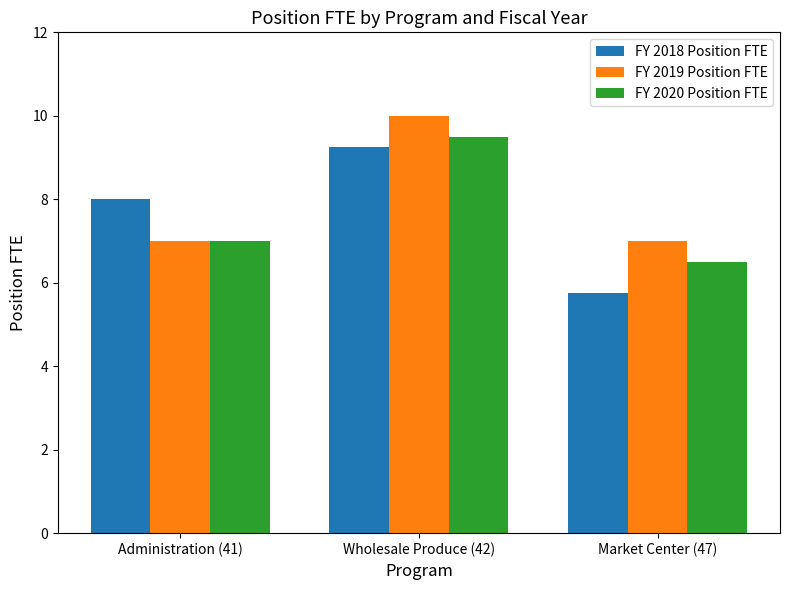

What is the lowest value of the FY 2019 Position FTE series?

7.0